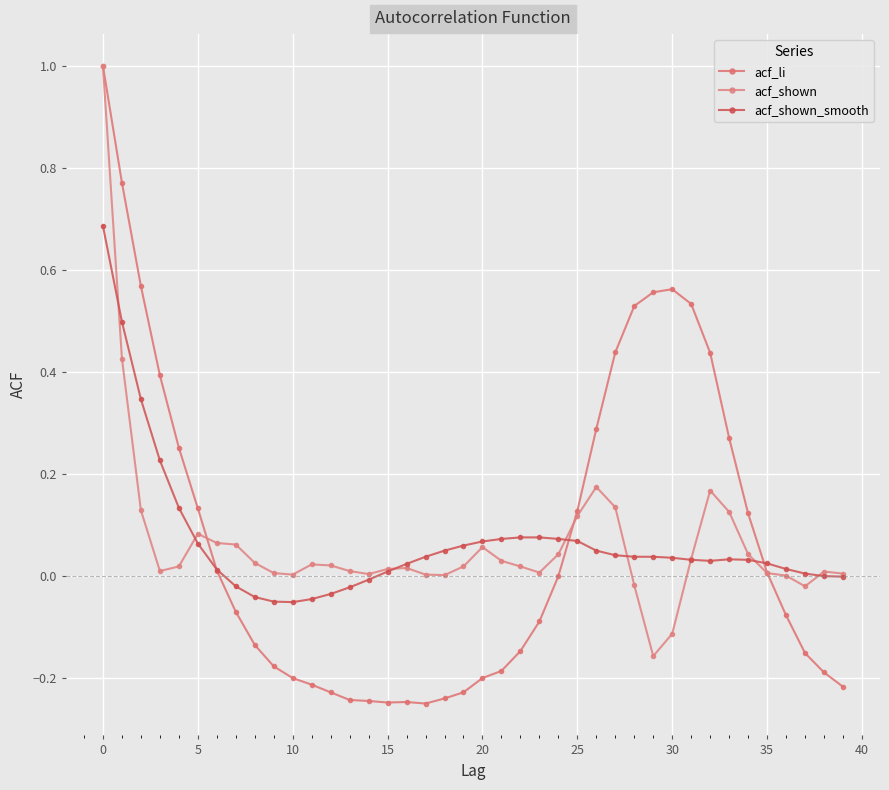

What is the highest value of the acf_shown_smooth series?

0.7